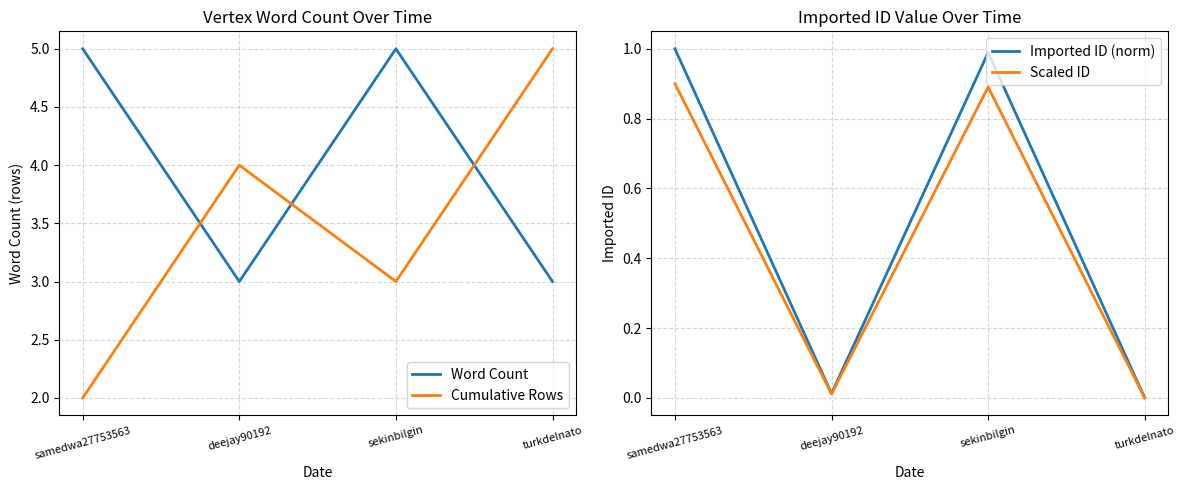

True or false: Word Count has more than 2 interior local peaks.

False